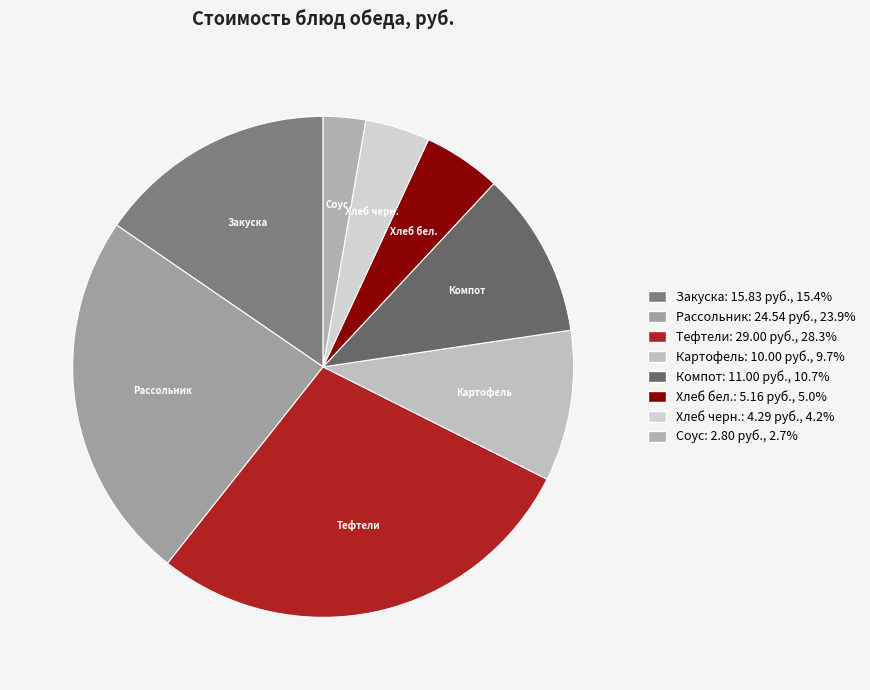

Rank the categories by value from highest to lowest.

Тефтели, Рассольник, Закуска, Компот, Картофель, Хлеб бел., Хлеб черн., Соус